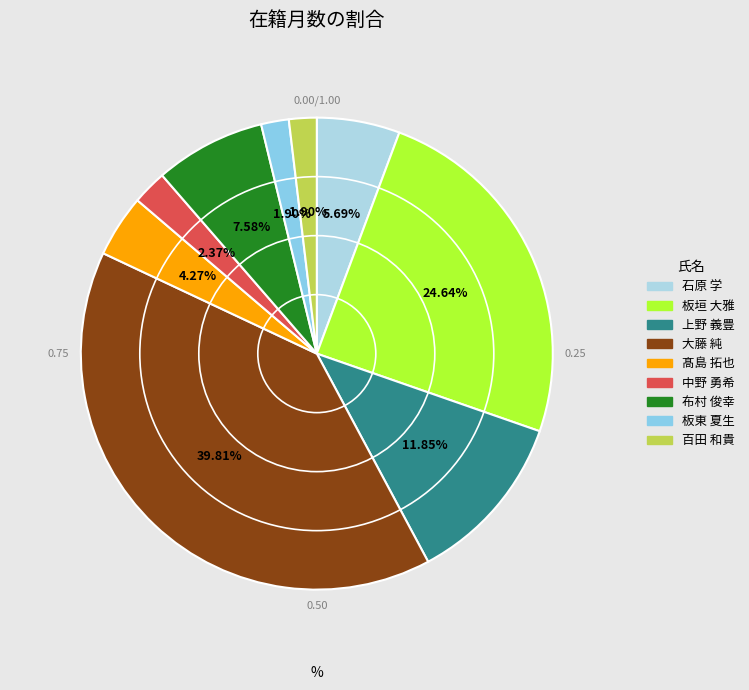

Which category has the smallest portion of the pie?

板東 夏生